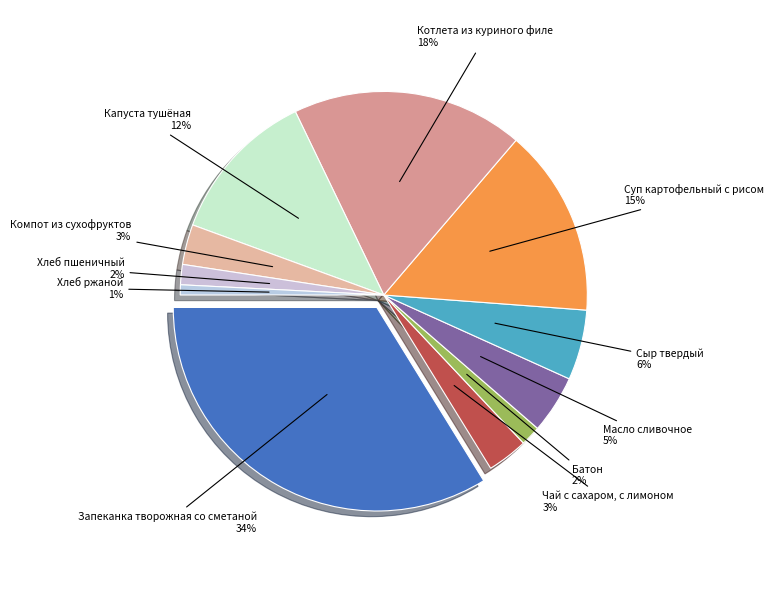

Which category has the biggest portion of the pie?

Запеканка творожная со сметаной